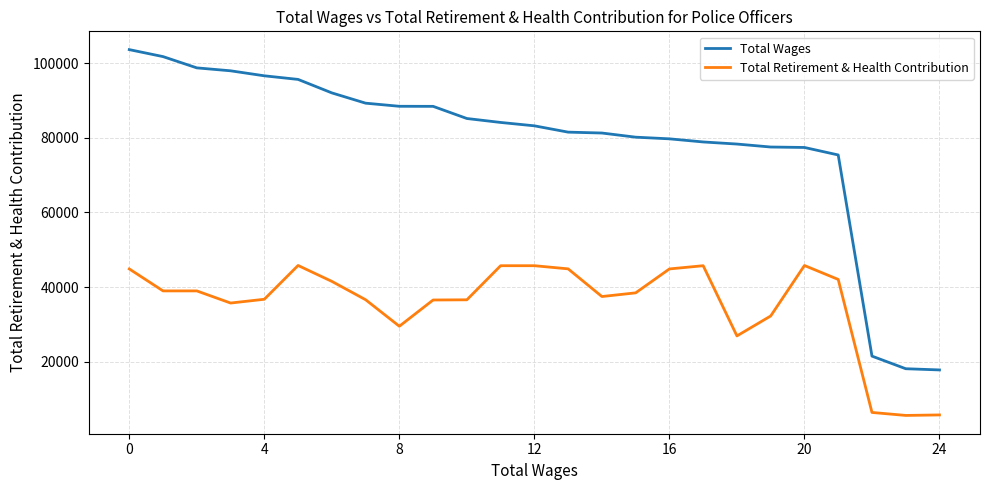

Which series has the widest spread of values?

Total Wages